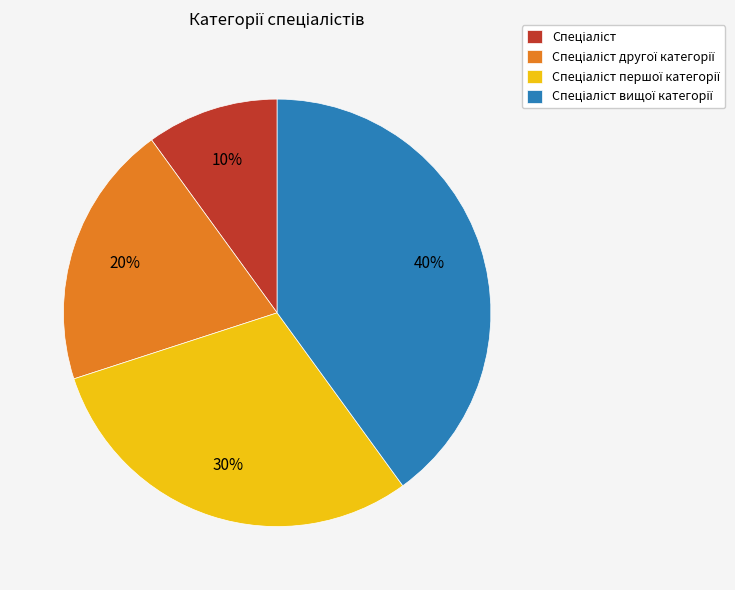

Is there a majority slice in this chart?

No